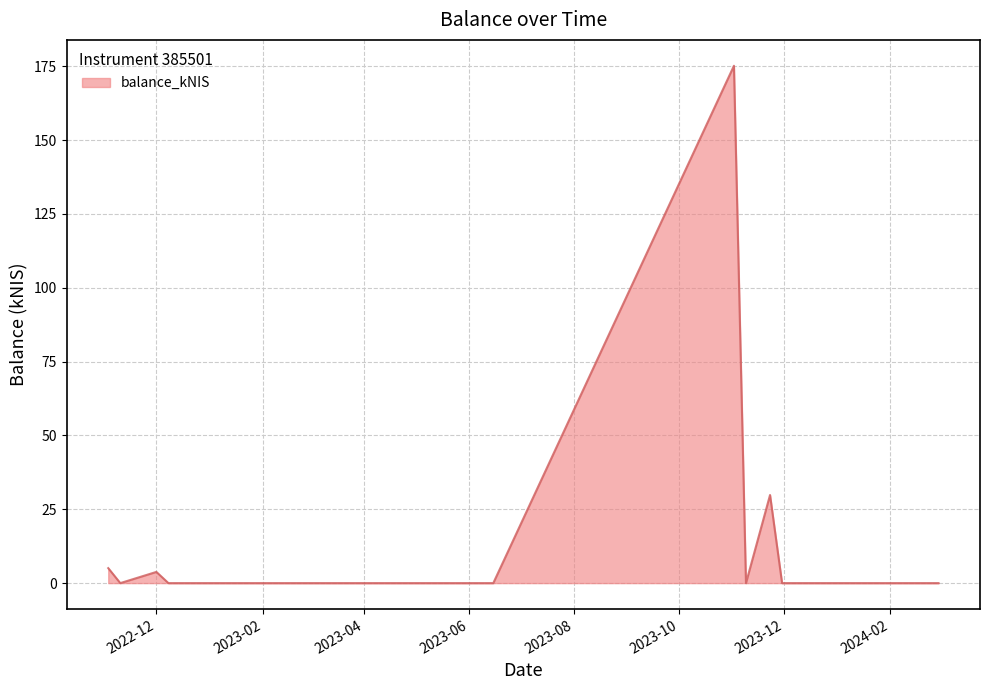

What is the maximum value shown in the chart?

175.2